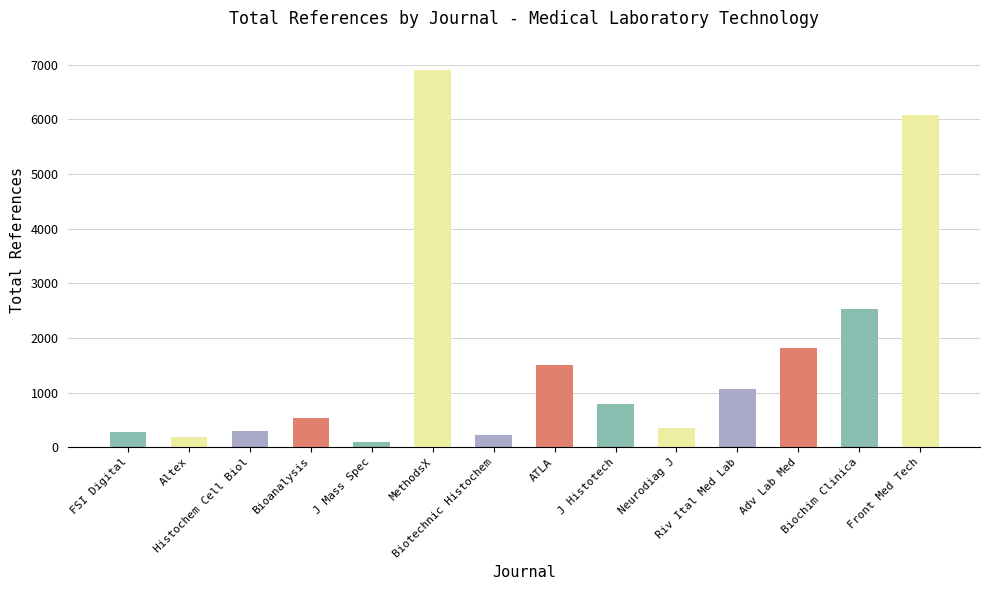

The chart shows a value of 276 at FSI Digital. True or false?

True